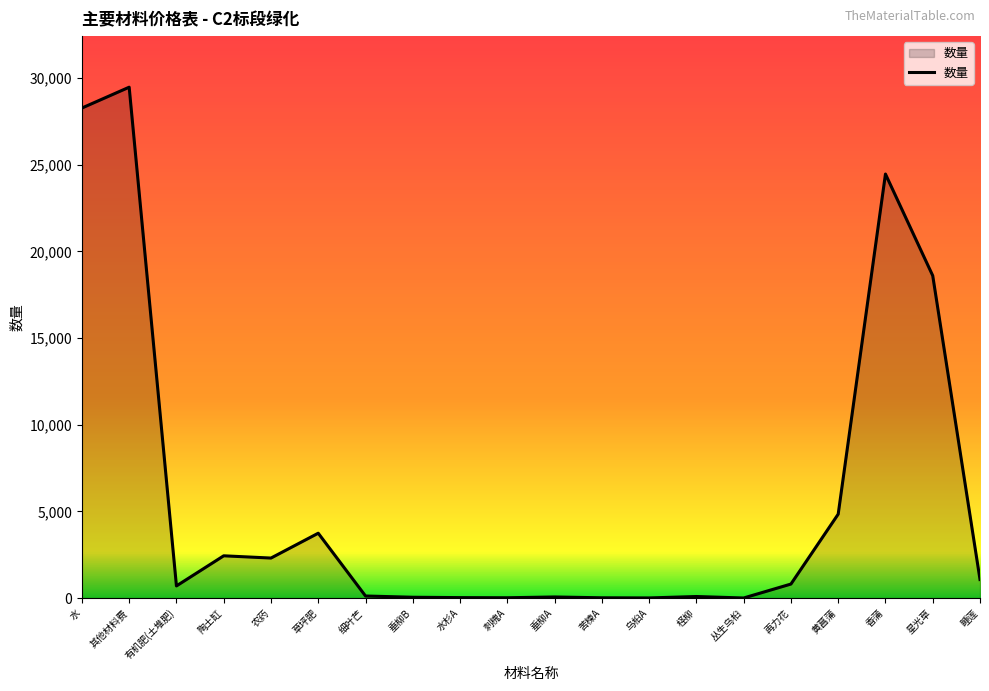

What is the difference between the maximum and second lowest values?

29470.2